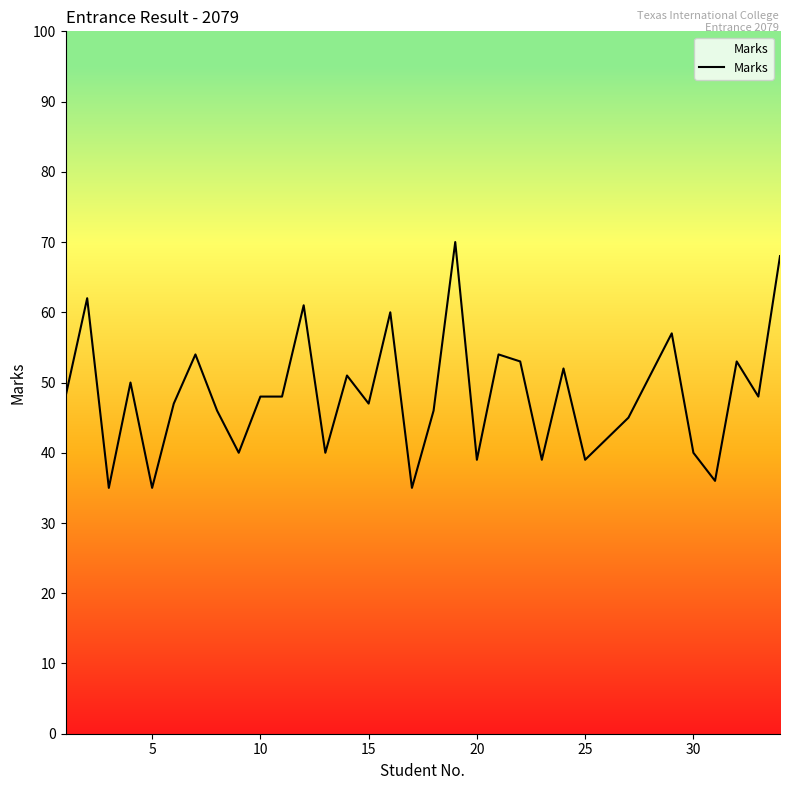

What is the maximum value shown in the chart?

70